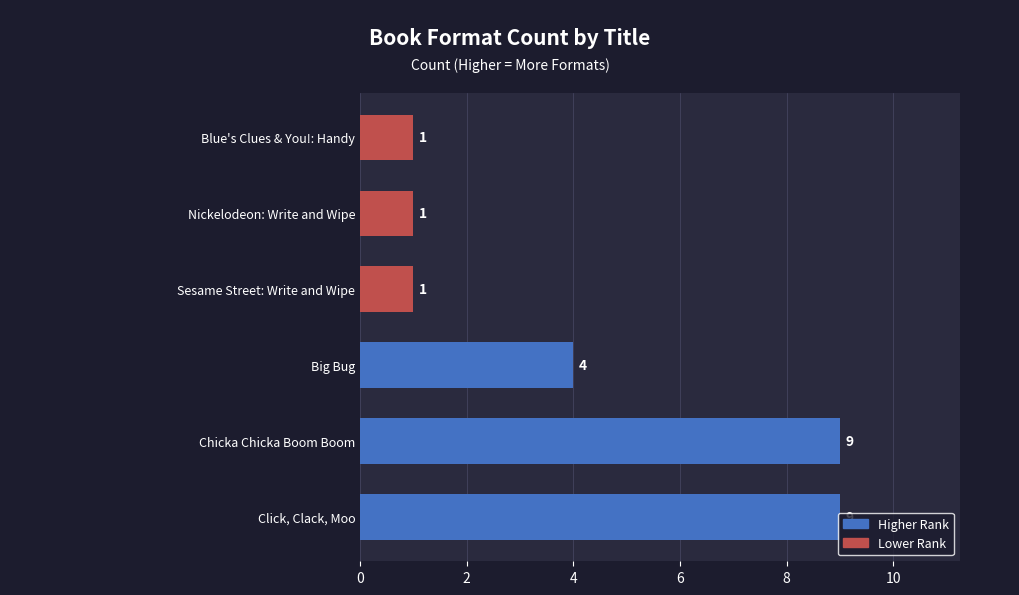

How many values are between 1 and 9?

6